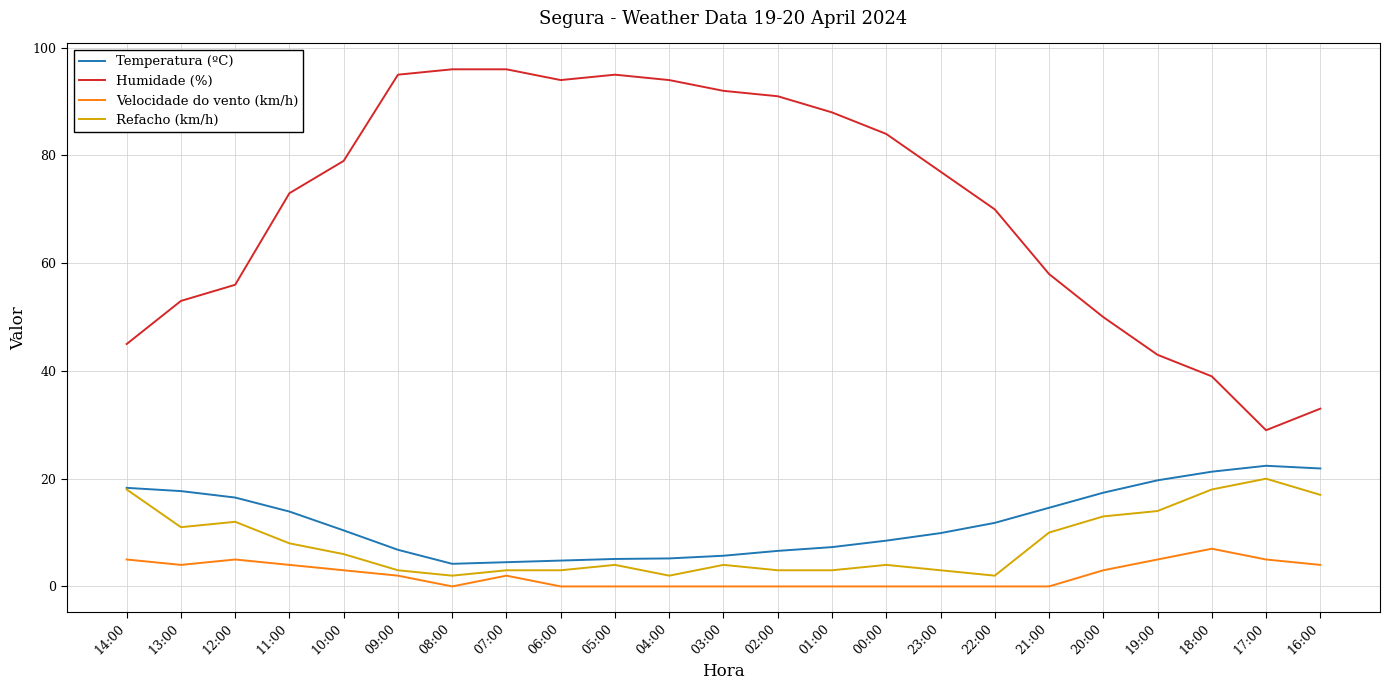

True or false: Humidade (%) and Refacho (km/h) cross at least once.

False